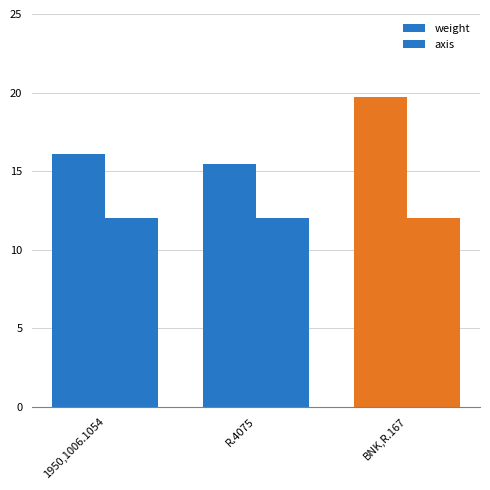

How many groups of bars are there?

3